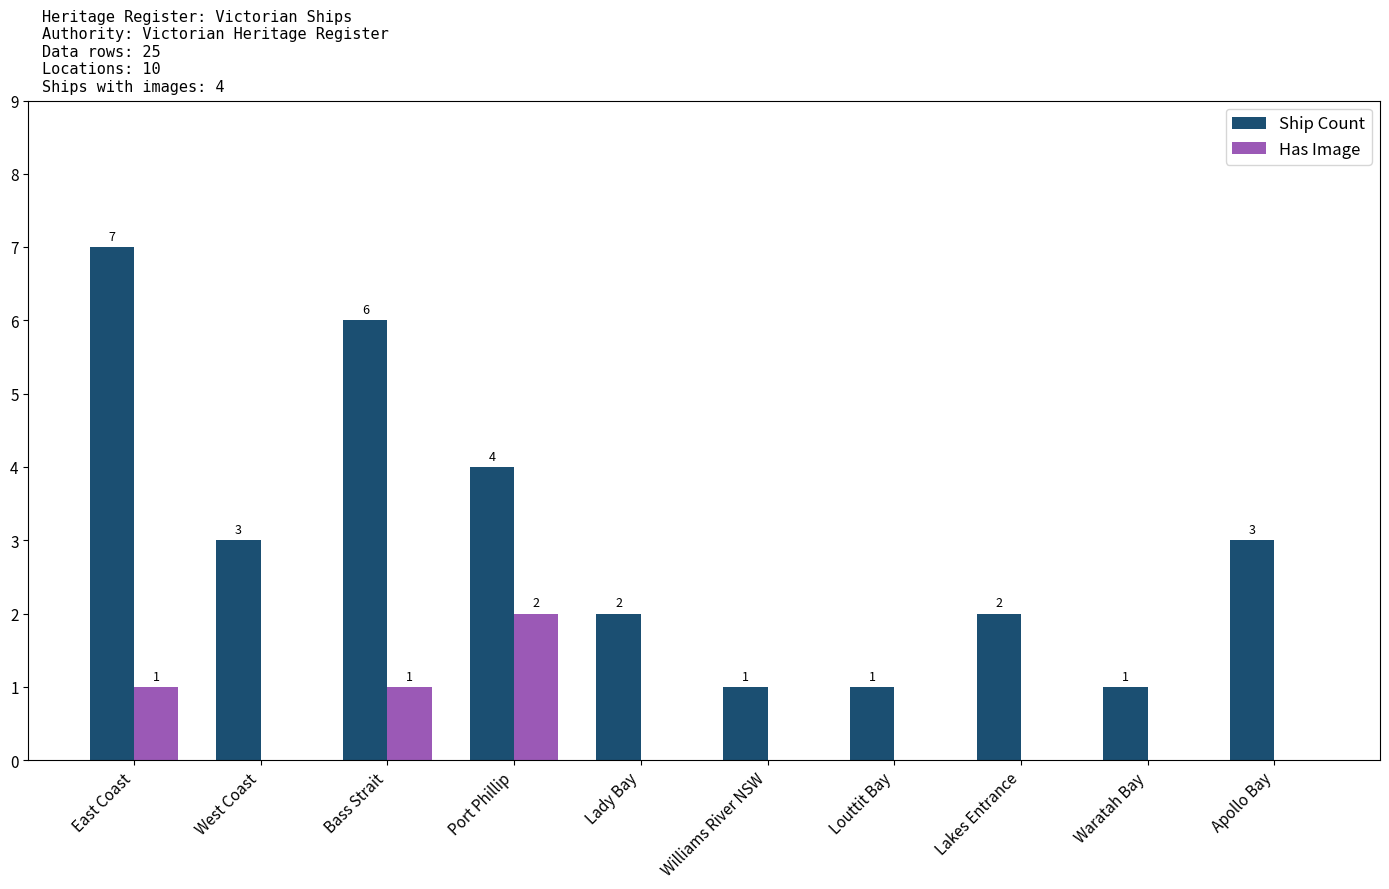

What is the total value across all series at East Coast?

8